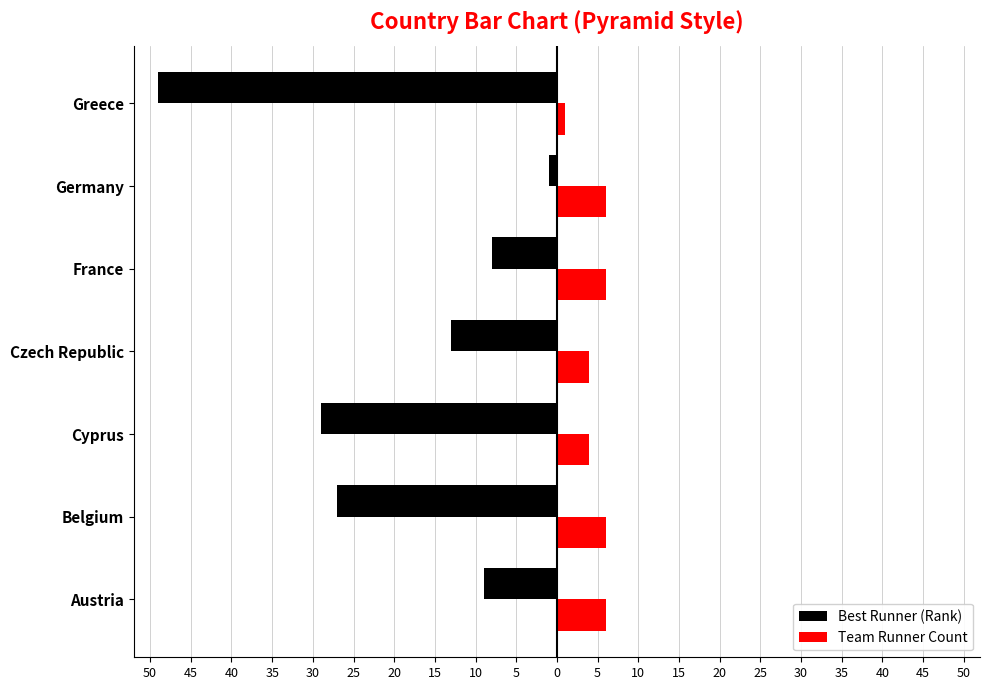

What are all the series names shown in the legend?

Best Runner (Rank), Team Runner Count